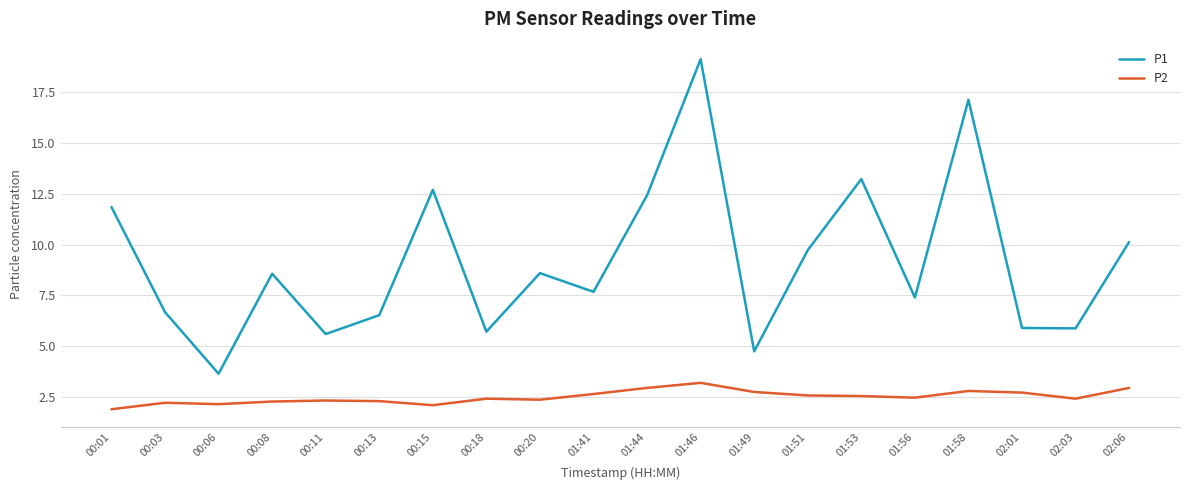

Which category has the lowest value in the P1 series?

00:06